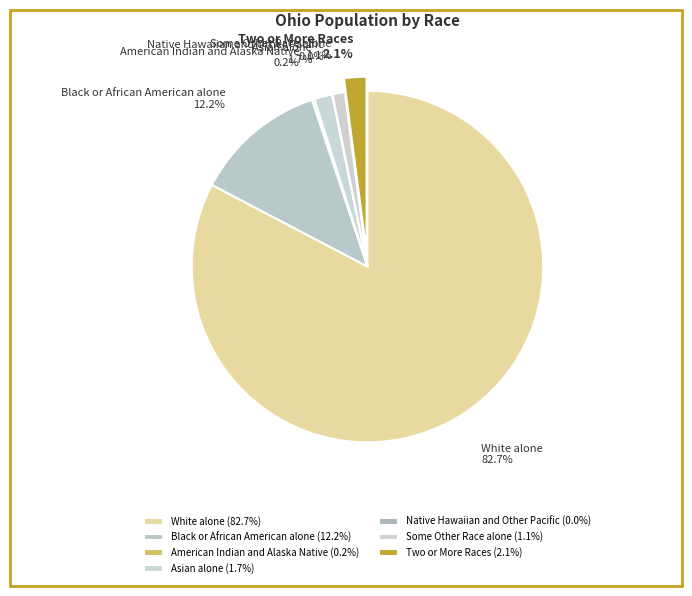

What percentage is the Two or More Races slice, to the nearest percent?

2%